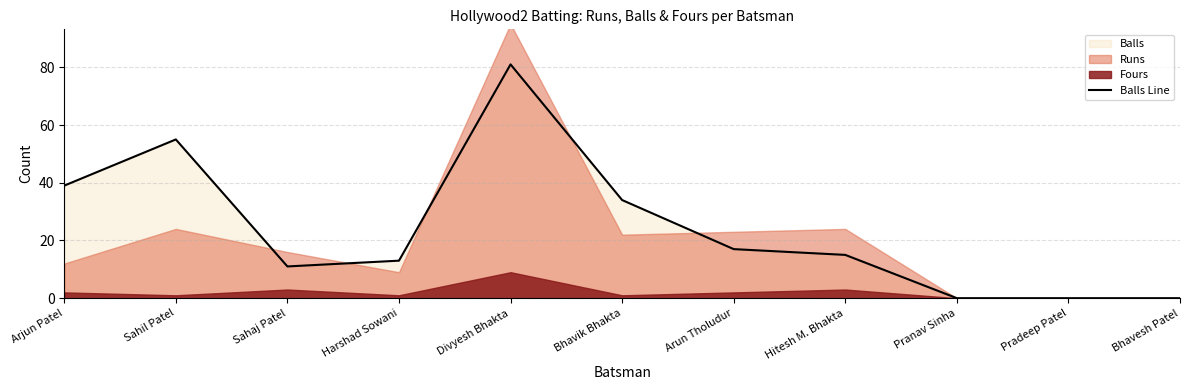

Approximately how many times larger is the value at Harshad Sowani compared to Sahil Patel?

0.2